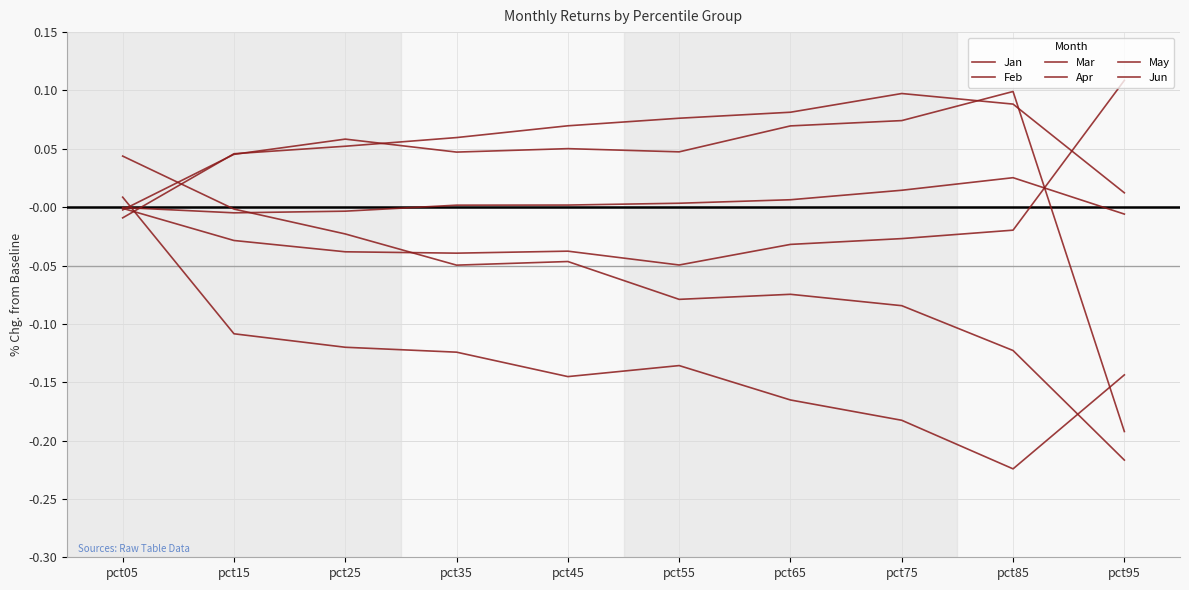

How many interior local peaks does the Feb series have?

1